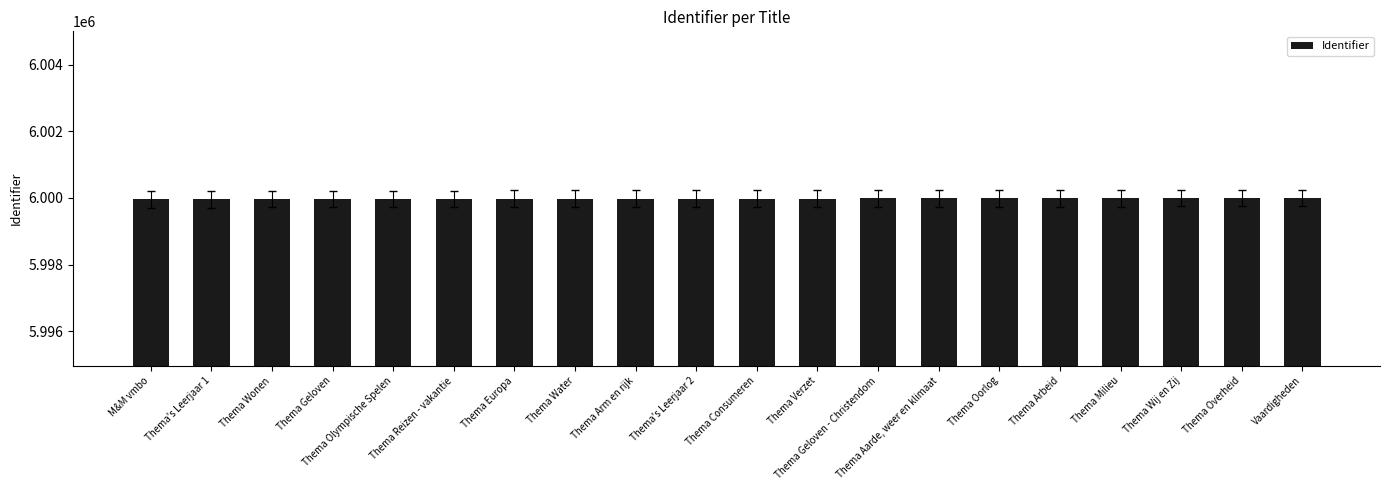

What is the value of the 6th bar from the left?

5999970